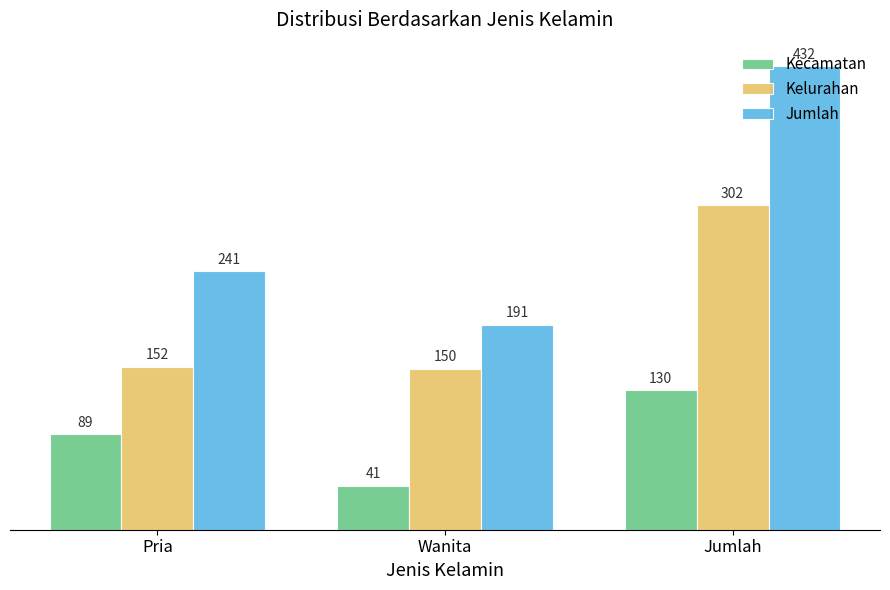

What is the sum of all Kelurahan values?

604